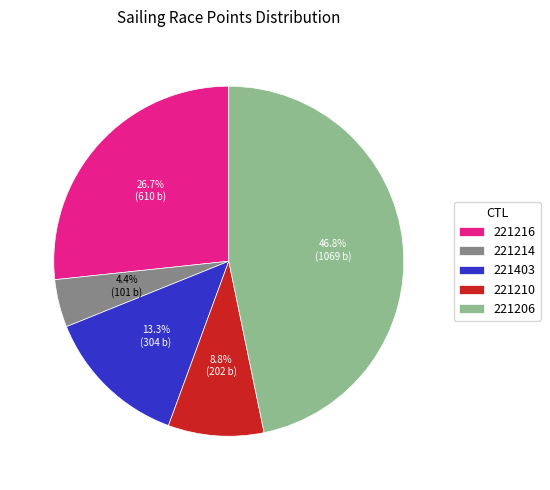

What percentage do 221403 and 221210 together represent?

22.1%